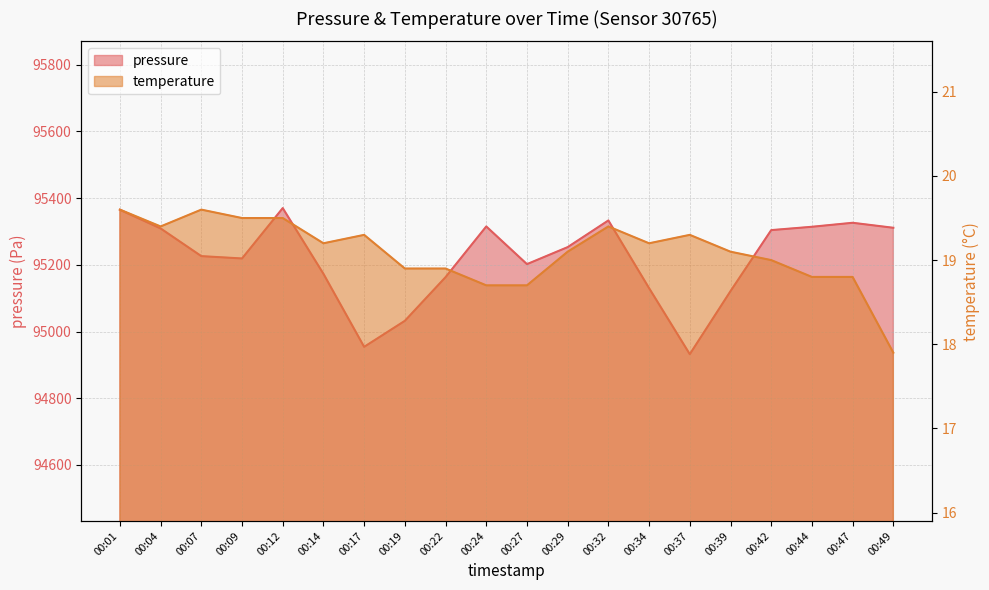

What is the difference between the maximum and minimum values in the pressure series?

438.0